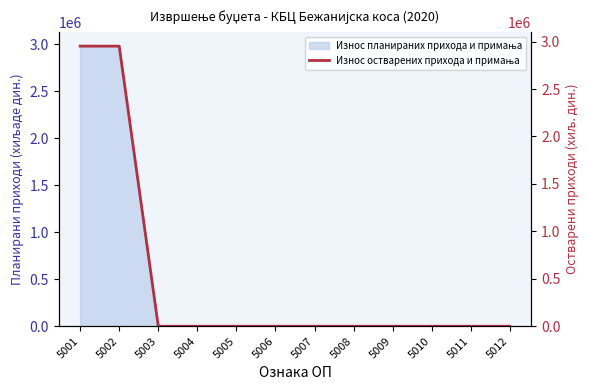

What is the difference between the values at 5007 and 5001?

2952503